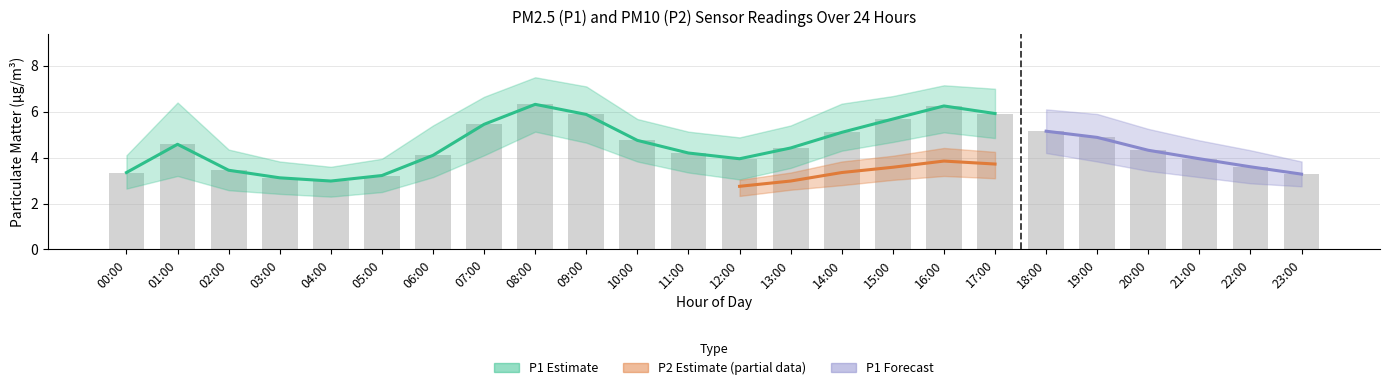

The value of P2_lo at 12:00 is 2.3. True or false?

True